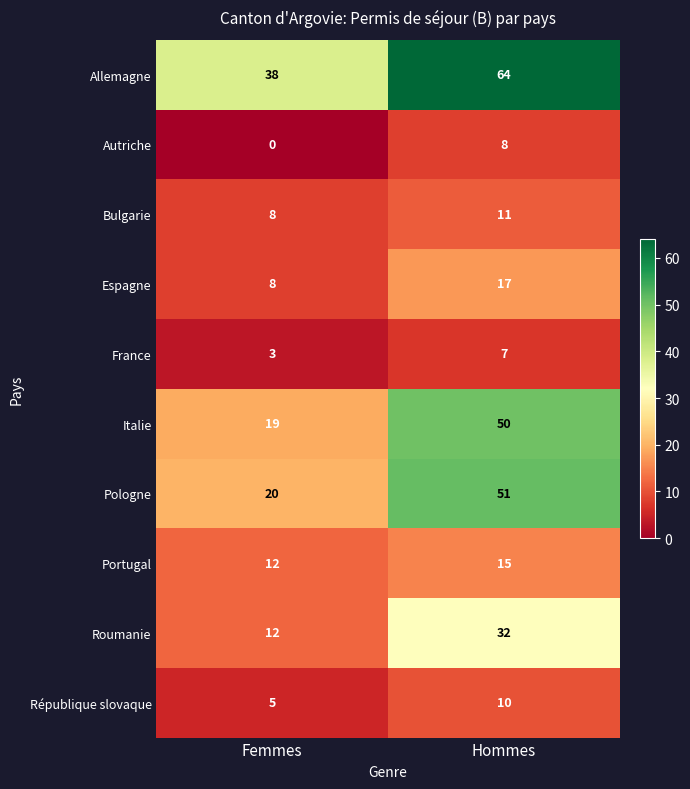

What is the difference between the maximum and minimum values in the Roumanie series?

20